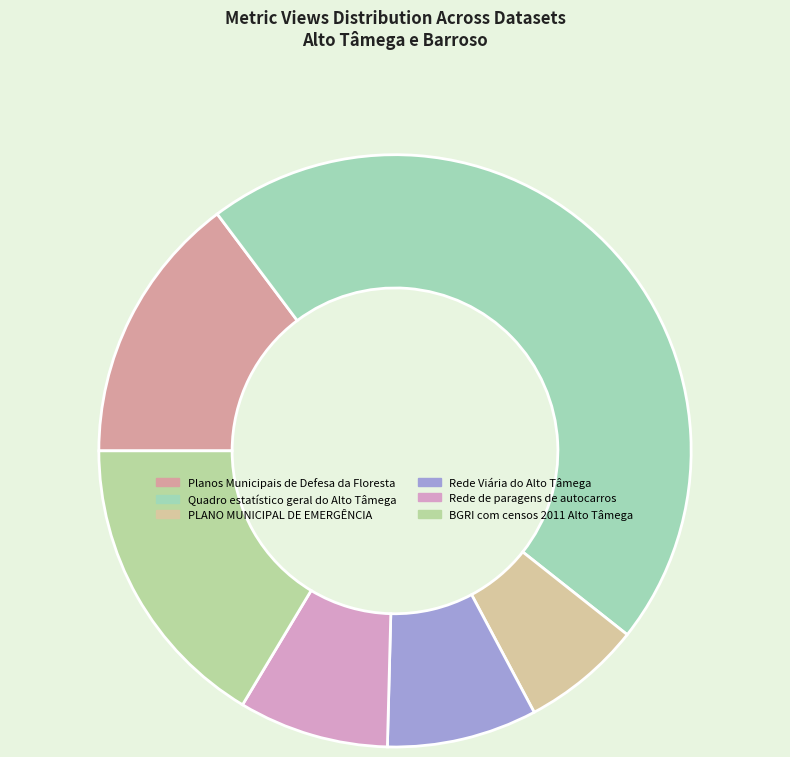

Count the number of slices in the pie.

6